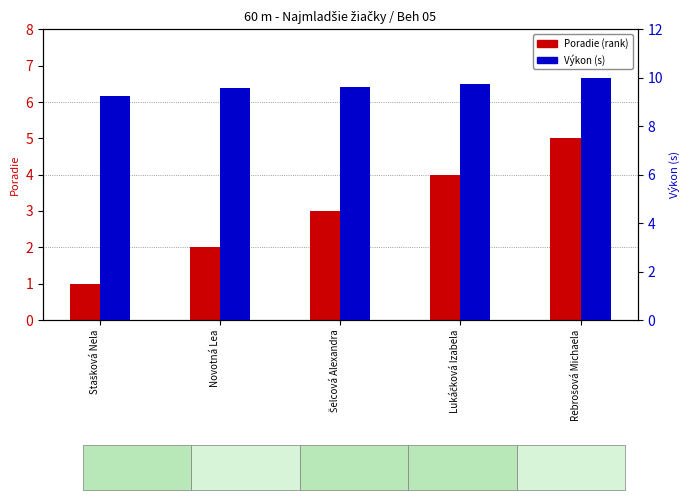

At which label is Poradie closest to 3?

Šelcová Alexandra